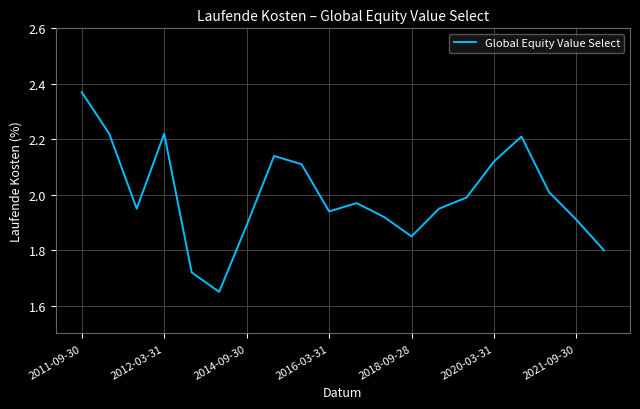

What is the difference between the maximum and minimum values?

0.7